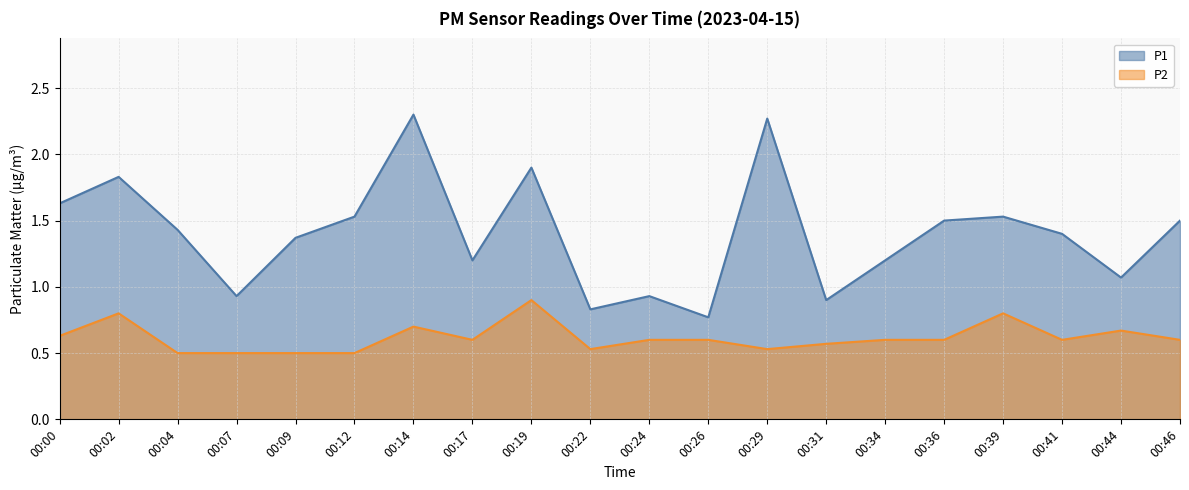

List the series in order of their peak value, lowest first.

P2, P1